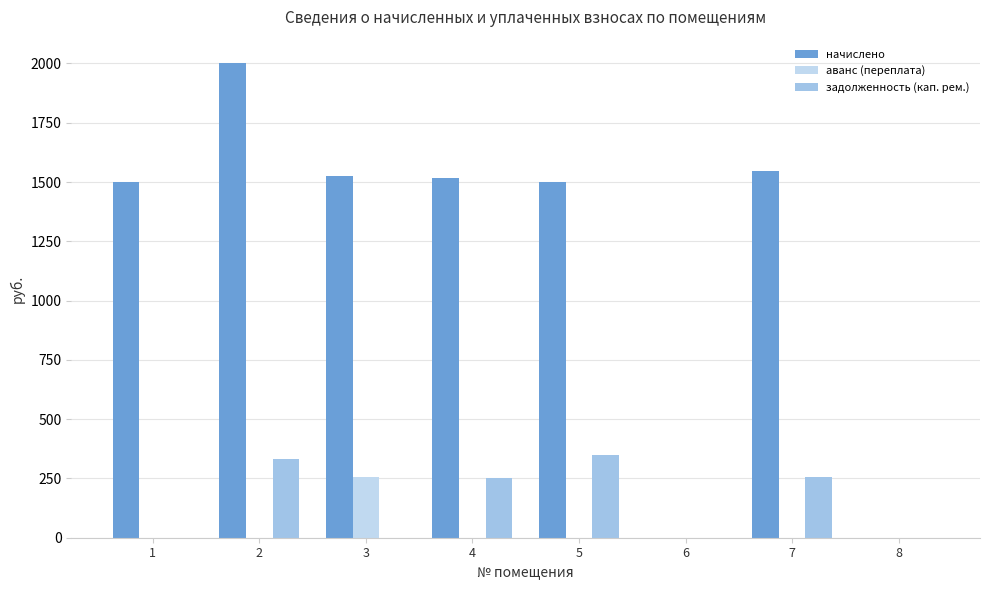

Reading left to right, transcribe all the data shown in this chart.

начислено: 1501.0	2000.2	1526.4	1516.9	1501.0	0.0	1545.5	0.0
аванс (переплата): 0.0	0.0	254.4	0.0	0.0	0.0	0.0	0.0
задолженность (кап. рем.): 0.0	333.4	0.0	252.7	349.5	0.0	257.6	0.0